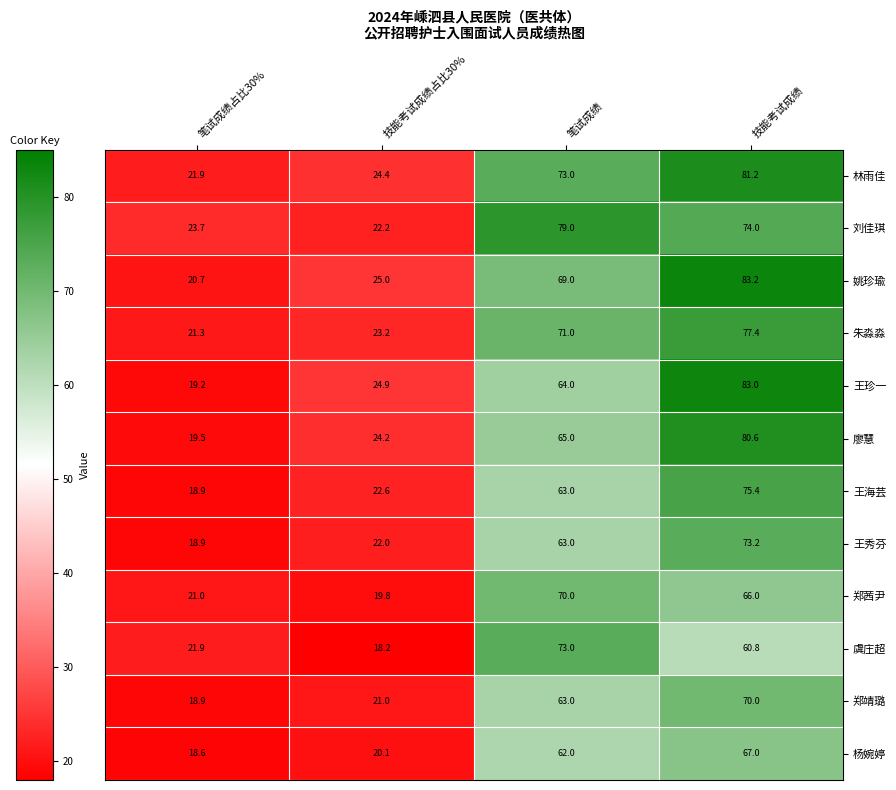

At which label is 王海芸 closest to 47?

笔试成绩